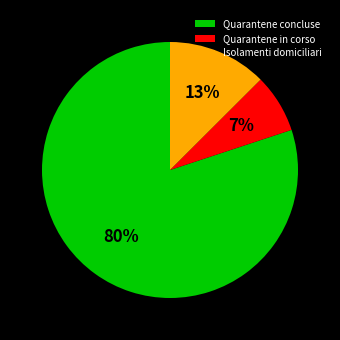

How many slices are in this pie chart?

3